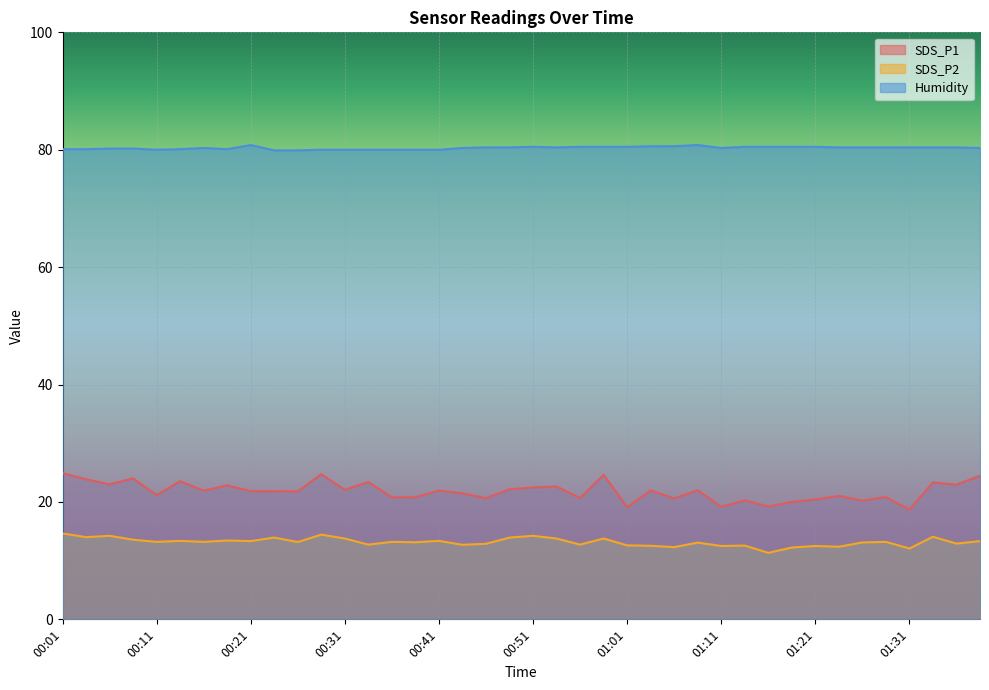

What are all the series names shown in the legend?

SDS_P1, SDS_P2, Humidity